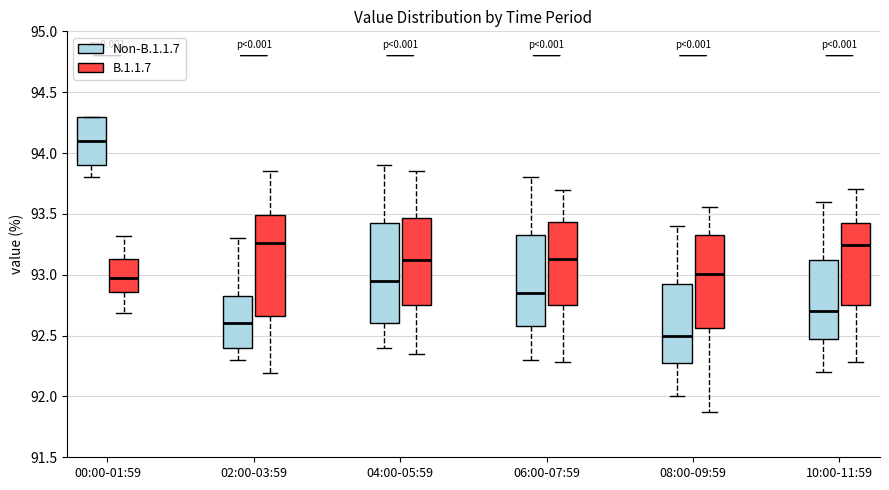

Reading left to right, read every box against the y-axis: the position of its median line, the range the box covers, and the ends of its whiskers. The values are not printed on the chart, so give them approximately, as read against the axis.

00:00-01:59 (Non-B.1.1.7): median 94.10, box 93.90 to 94.30, whiskers 93.80 to 94.30
00:00-01:59 (B.1.1.7): median 93.00, box 92.85 to 93.15, whiskers 92.70 to 93.30
02:00-03:59 (Non-B.1.1.7): median 92.60, box 92.40 to 92.85, whiskers 92.30 to 93.30
02:00-03:59 (B.1.1.7): median 93.25, box 92.65 to 93.50, whiskers 92.20 to 93.85
04:00-05:59 (Non-B.1.1.7): median 92.95, box 92.60 to 93.45, whiskers 92.40 to 93.90
04:00-05:59 (B.1.1.7): median 93.10, box 92.75 to 93.45, whiskers 92.35 to 93.85
06:00-07:59 (Non-B.1.1.7): median 92.85, box 92.60 to 93.35, whiskers 92.30 to 93.80
06:00-07:59 (B.1.1.7): median 93.15, box 92.75 to 93.45, whiskers 92.30 to 93.70
08:00-09:59 (Non-B.1.1.7): median 92.50, box 92.30 to 92.95, whiskers 92.00 to 93.40
08:00-09:59 (B.1.1.7): median 93.00, box 92.55 to 93.35, whiskers 91.85 to 93.55
10:00-11:59 (Non-B.1.1.7): median 92.70, box 92.50 to 93.15, whiskers 92.20 to 93.60
10:00-11:59 (B.1.1.7): median 93.25, box 92.75 to 93.40, whiskers 92.30 to 93.70